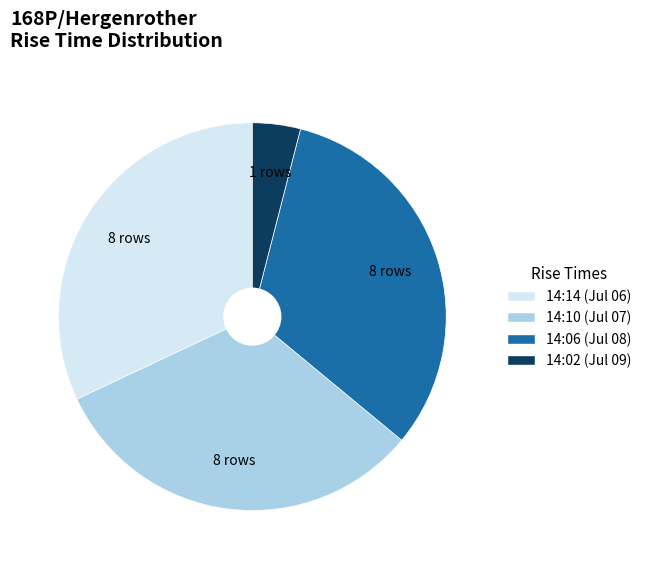

Does any single category account for the majority?

No